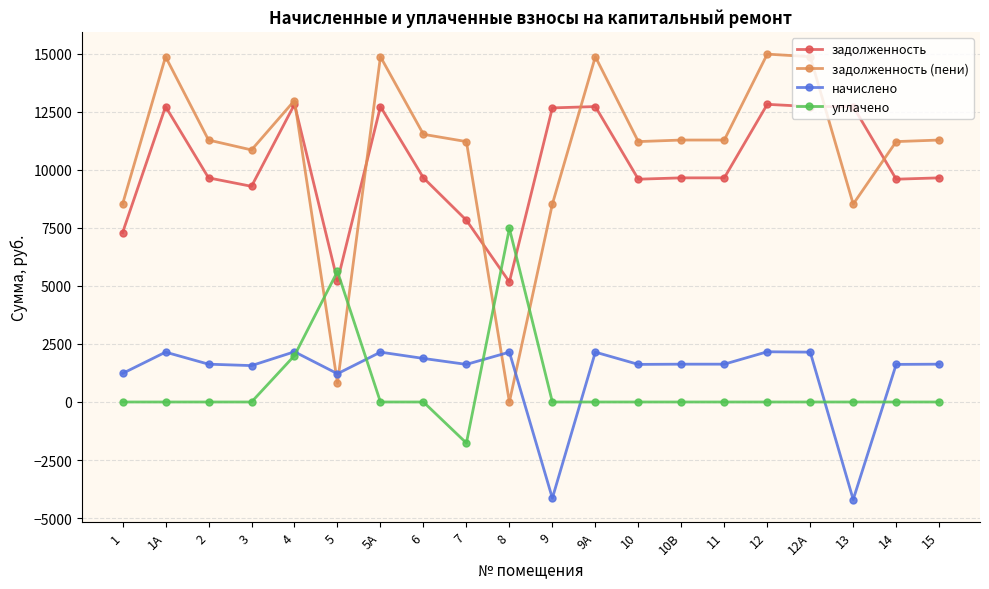

List the series in order of their peak value, lowest first.

начислено, уплачено, задолженность, задолженность (пени)